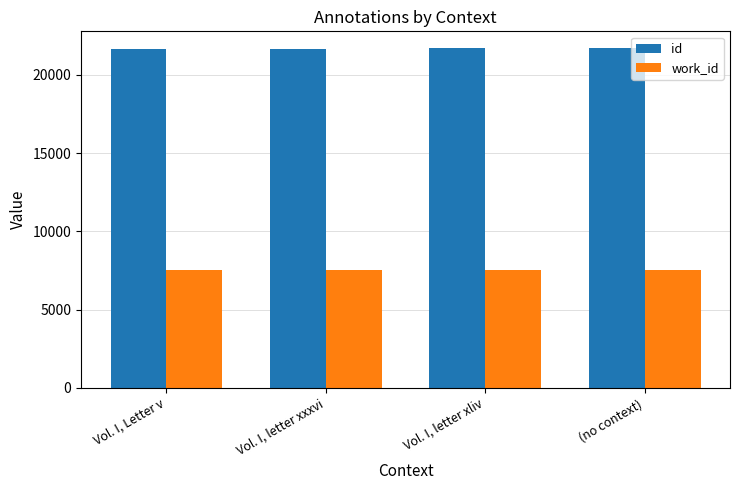

What is the lowest value of the work_id series?

7541